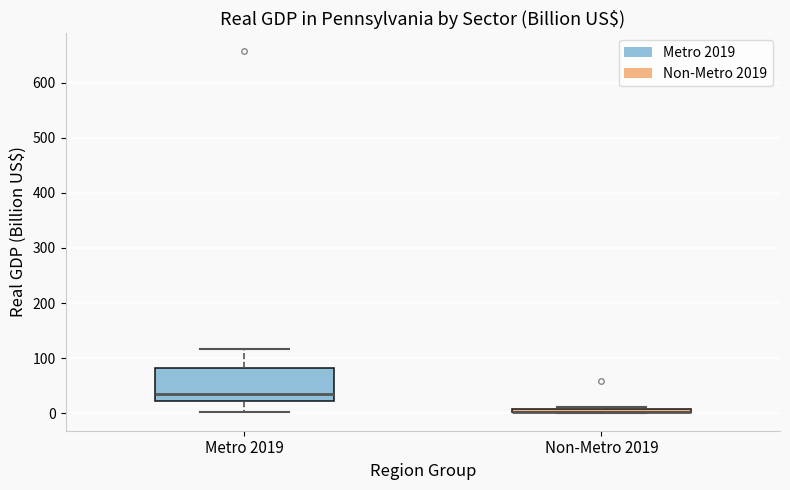

Comparing the boxes themselves (not the whiskers), which one is the tallest?

Metro 2019